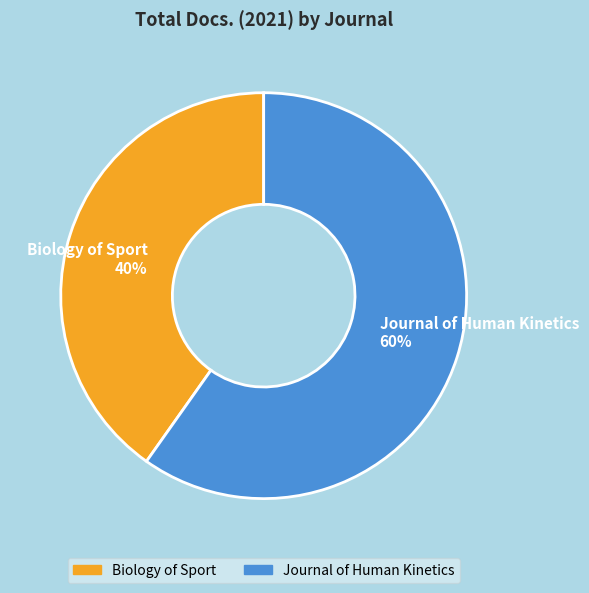

Which has a higher value, Journal of Human Kinetics or Biology of Sport?

Journal of Human Kinetics